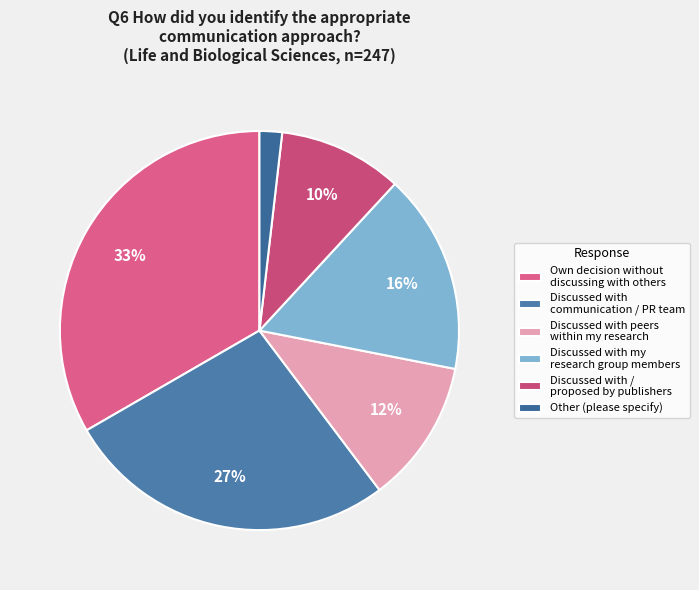

Count the number of slices in the pie.

6